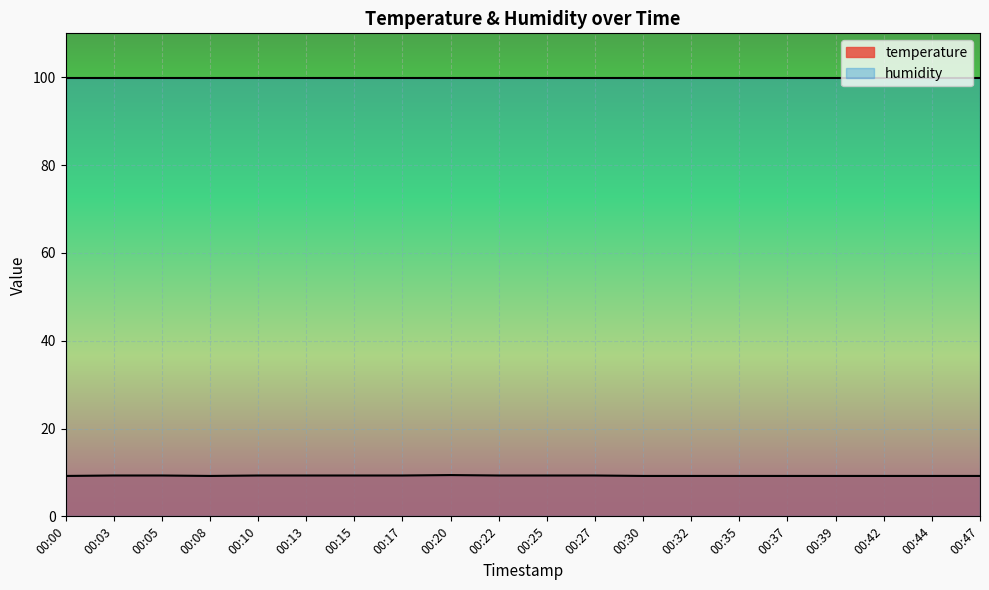

The value at 00:08 is 9.2. True or false?

True